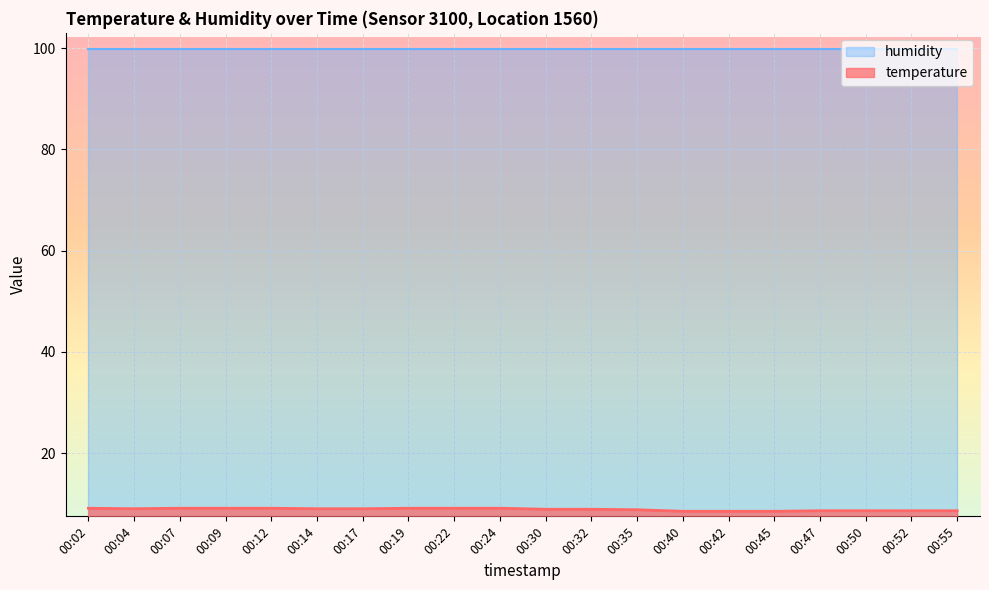

What is the difference between the values at 00:52 and 00:07?

0.5